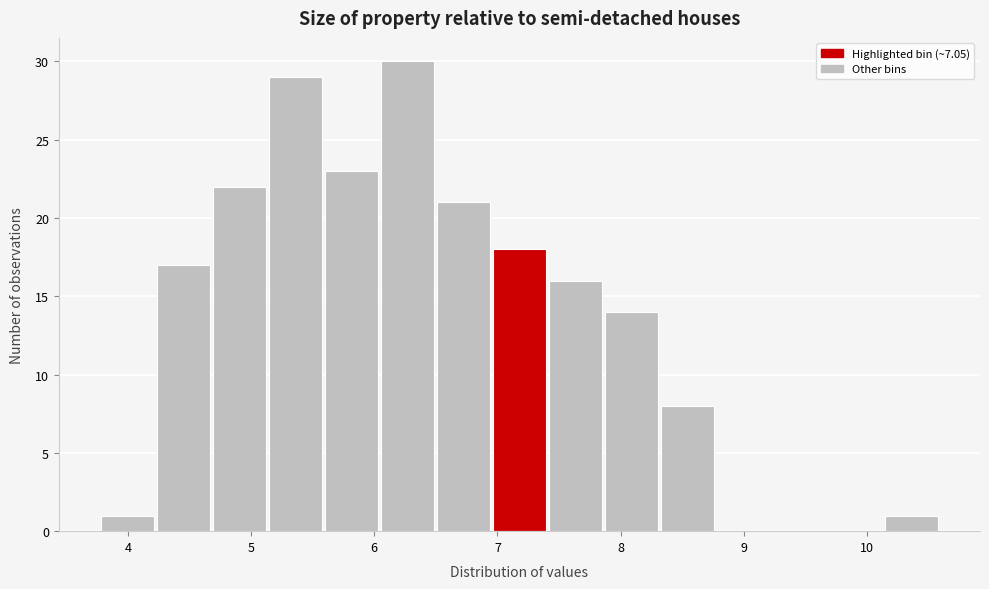

Which range on the x-axis has the tallest bar?

6.1 to 6.5